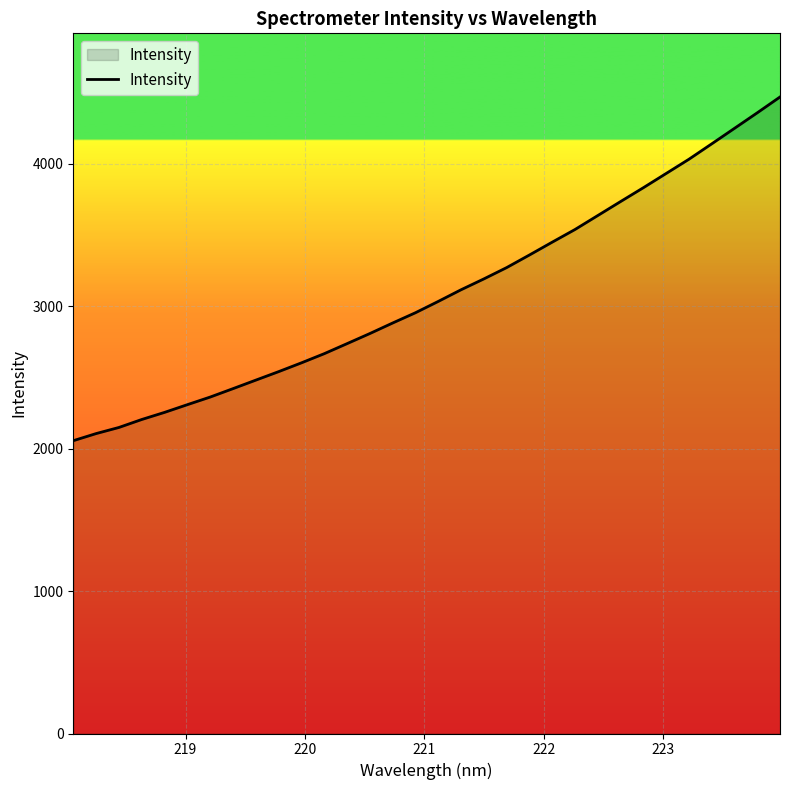

What is the minimum value shown in the chart?

2056.6